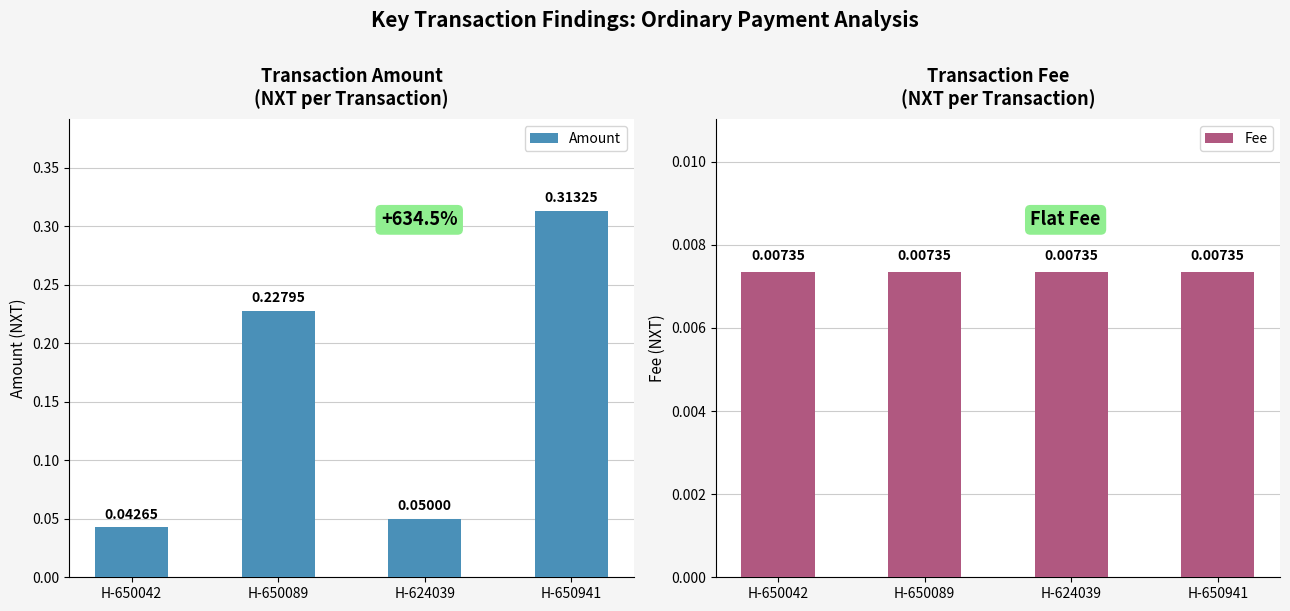

What is the label of the 3rd bar from the right?

H-650089